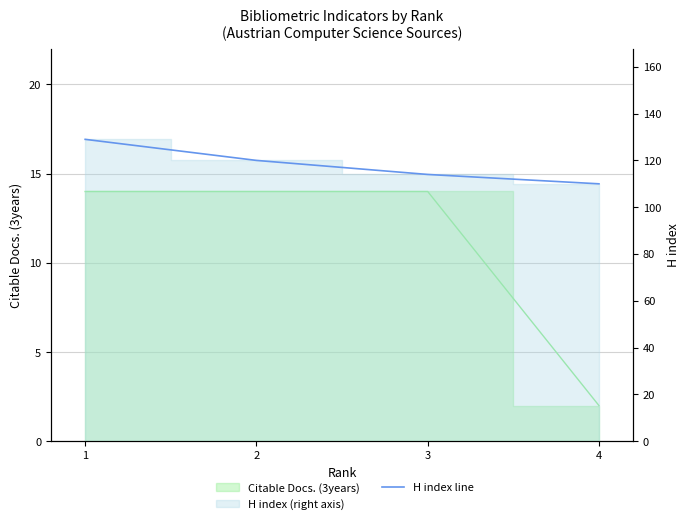

What is the value of the 3rd point from the left?

114